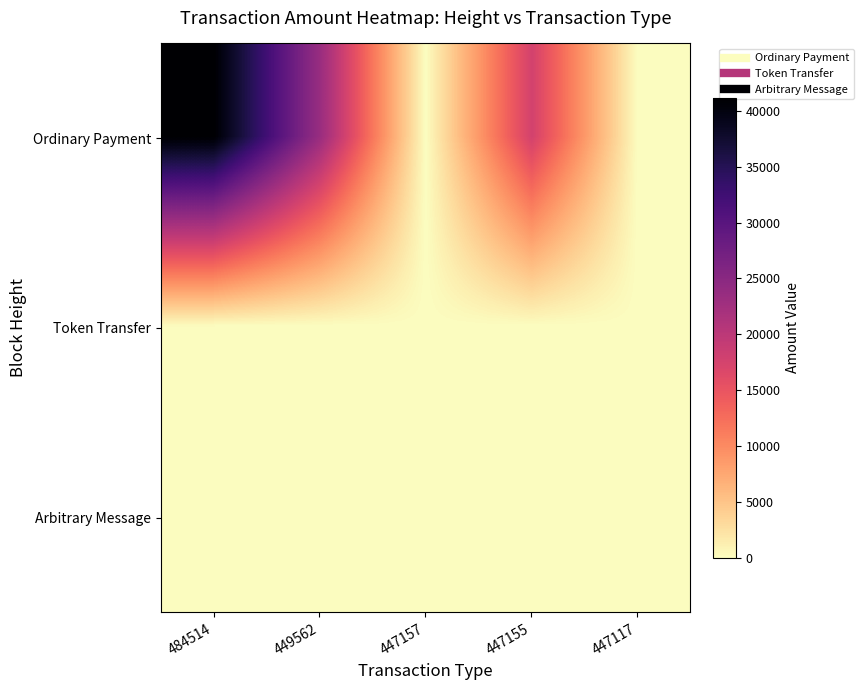

Which series has the widest spread of values?

Ordinary Payment